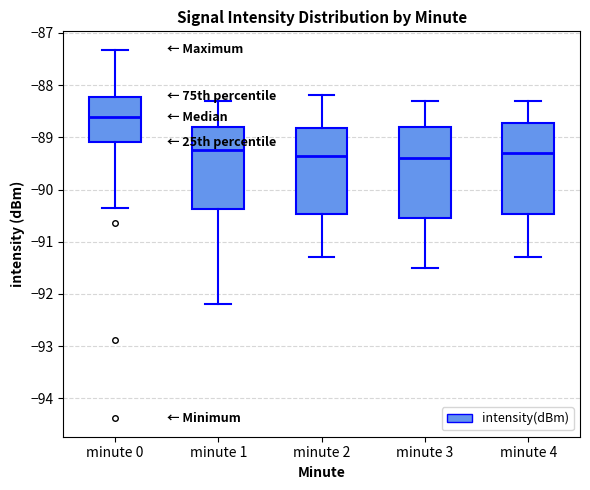

Reading left to right, transcribe this box plot: for each box, give where its median line is, the range the box spans, and where its two whiskers end, as read against the y-axis. The values are not printed on the chart, so give them approximately, as read against the axis.

minute 0: median -88.6, box -89.1 to -88.2, whiskers -90.4 to -87.3
minute 1: median -89.2, box -90.4 to -88.8, whiskers -92.2 to -88.3
minute 2: median -89.3, box -90.5 to -88.8, whiskers -91.3 to -88.2
minute 3: median -89.4, box -90.5 to -88.8, whiskers -91.5 to -88.3
minute 4: median -89.3, box -90.5 to -88.7, whiskers -91.3 to -88.3